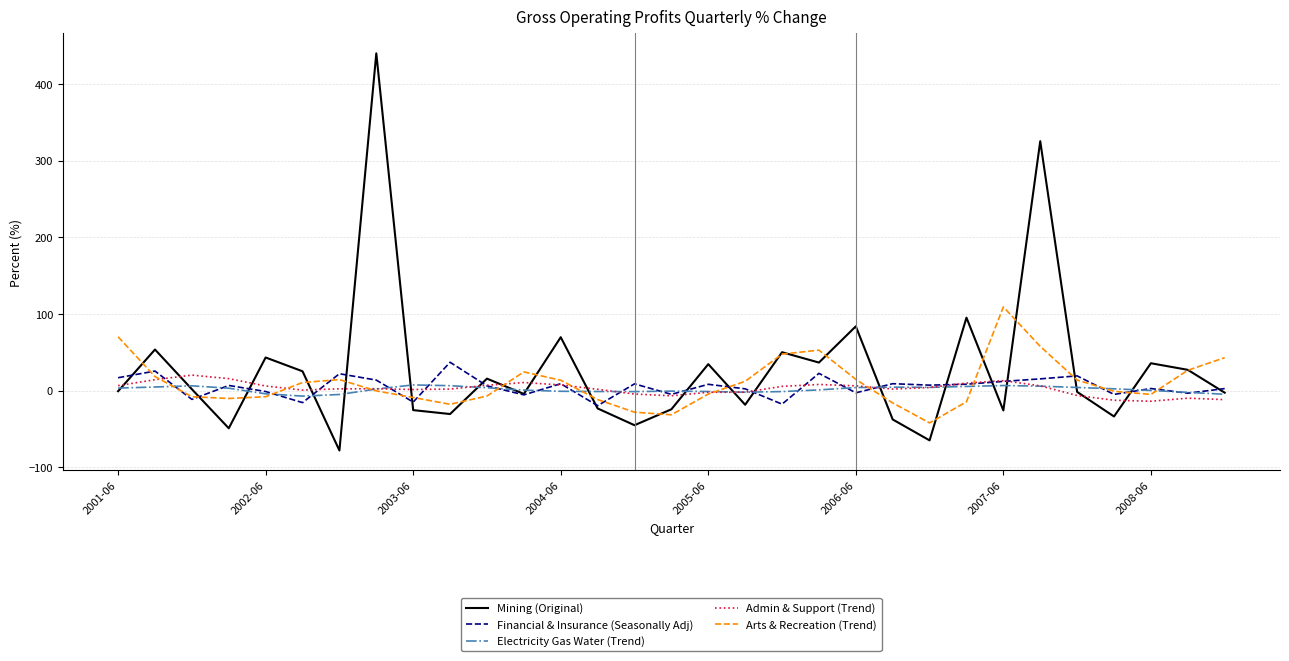

What is the difference between the second highest and minimum values in the Arts & Recreation (Trend) series?

112.4